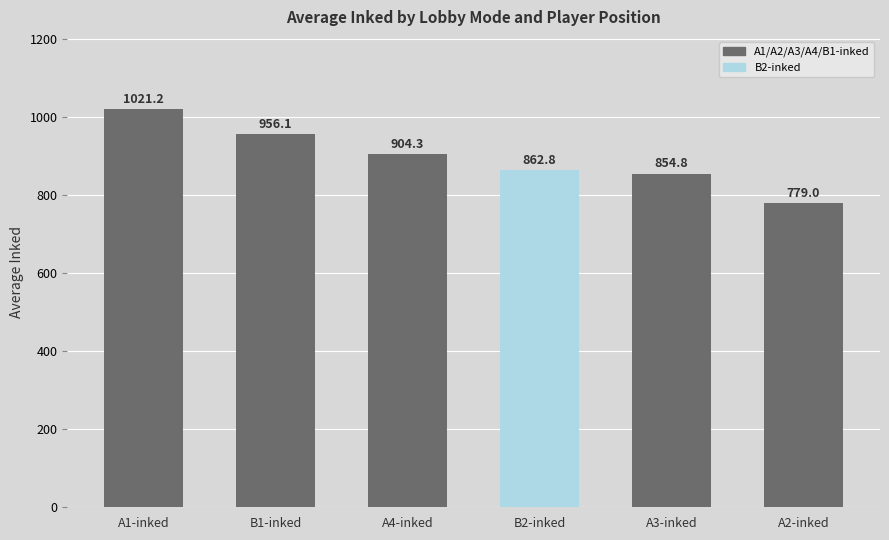

Reading right to left, list all the values displayed in this chart.

779.0	854.8	862.8	904.3	956.1	1021.2